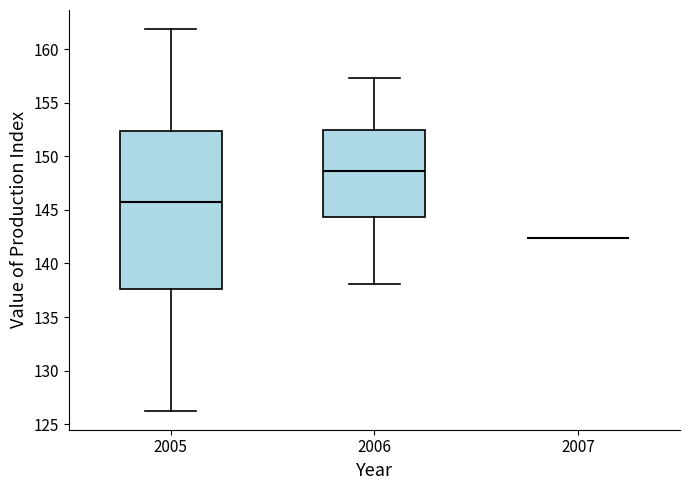

Reading left to right, read every box against the y-axis: the position of its median line, the range the box covers, and the ends of its whiskers. The values are not printed on the chart, so give them approximately, as read against the axis.

2005: median 146.0, box 137.5 to 152.5, whiskers 126.5 to 162.0
2006: median 148.5, box 144.5 to 152.5, whiskers 138.0 to 157.5
2007: box collapsed to a line at 142.5, whiskers 142.5 to 142.5